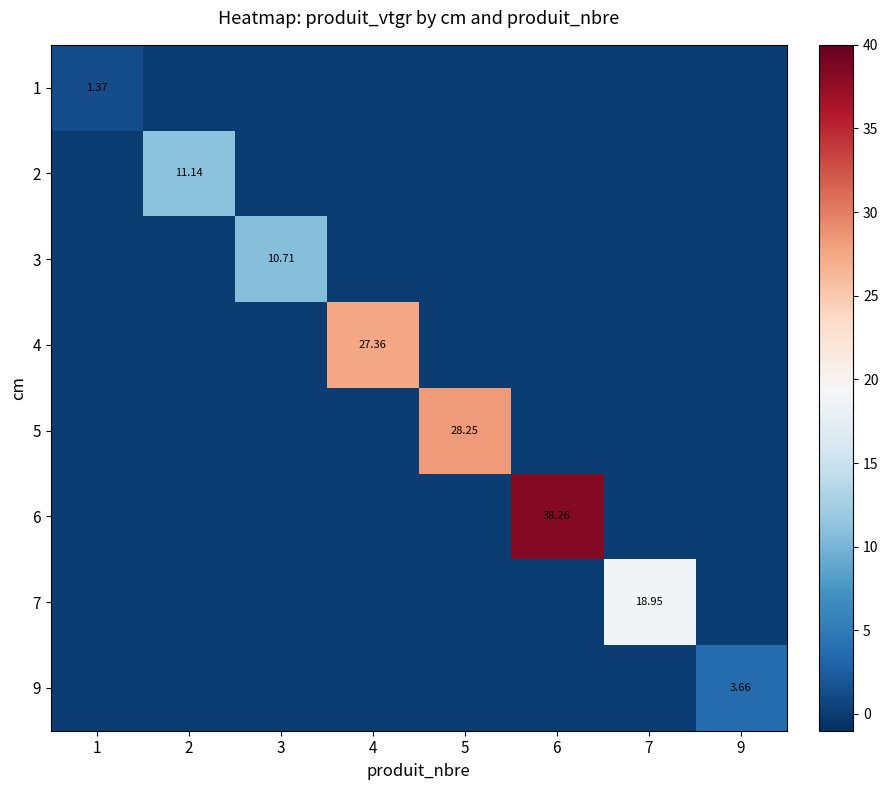

List the series in order of their peak value, lowest first.

1, 9, 3, 2, 7, 4, 5, 6